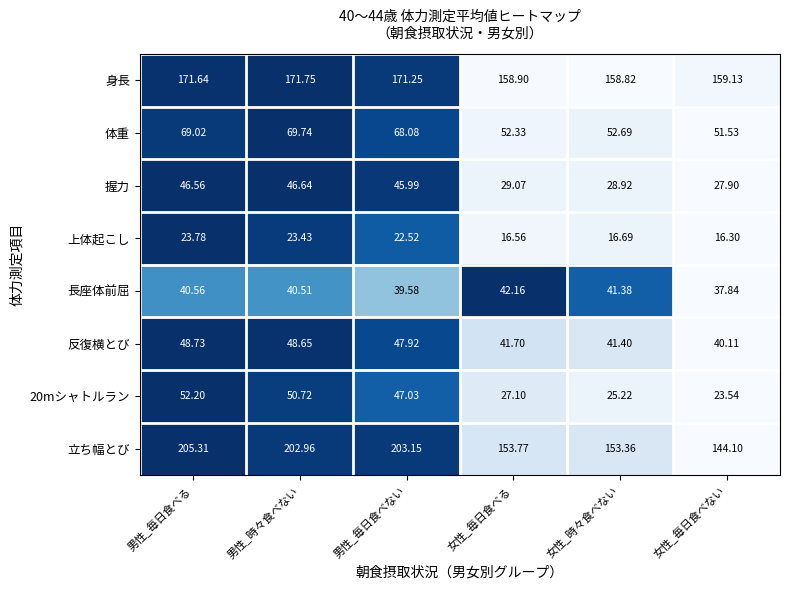

At which category is the sum across all series the highest?

男性_毎日食べる